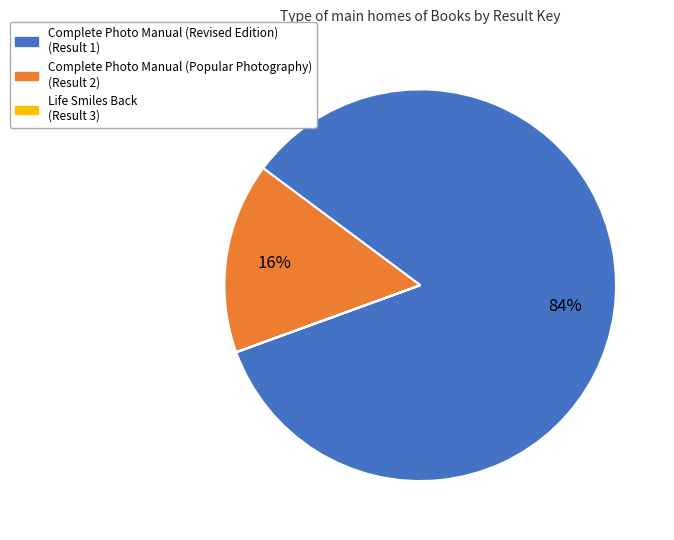

Is there any slice that represents more than half of the pie?

Yes